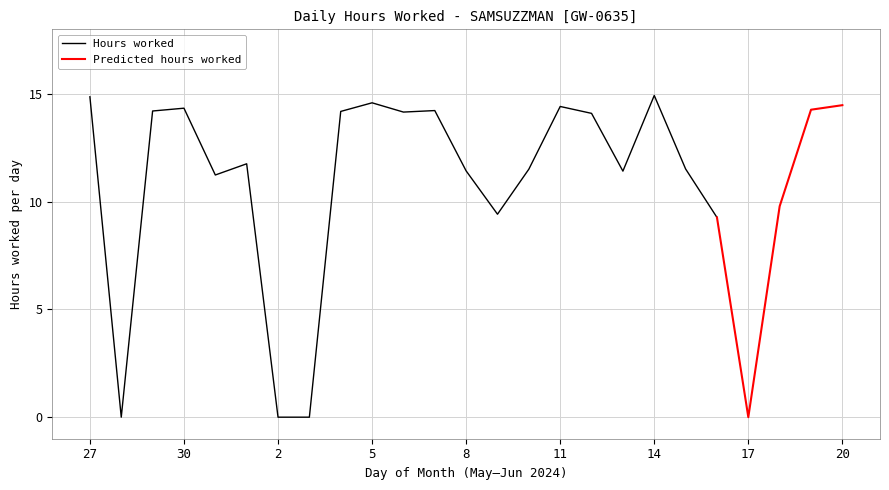

The value of Hours worked at 5 is 14.6. True or false?

True